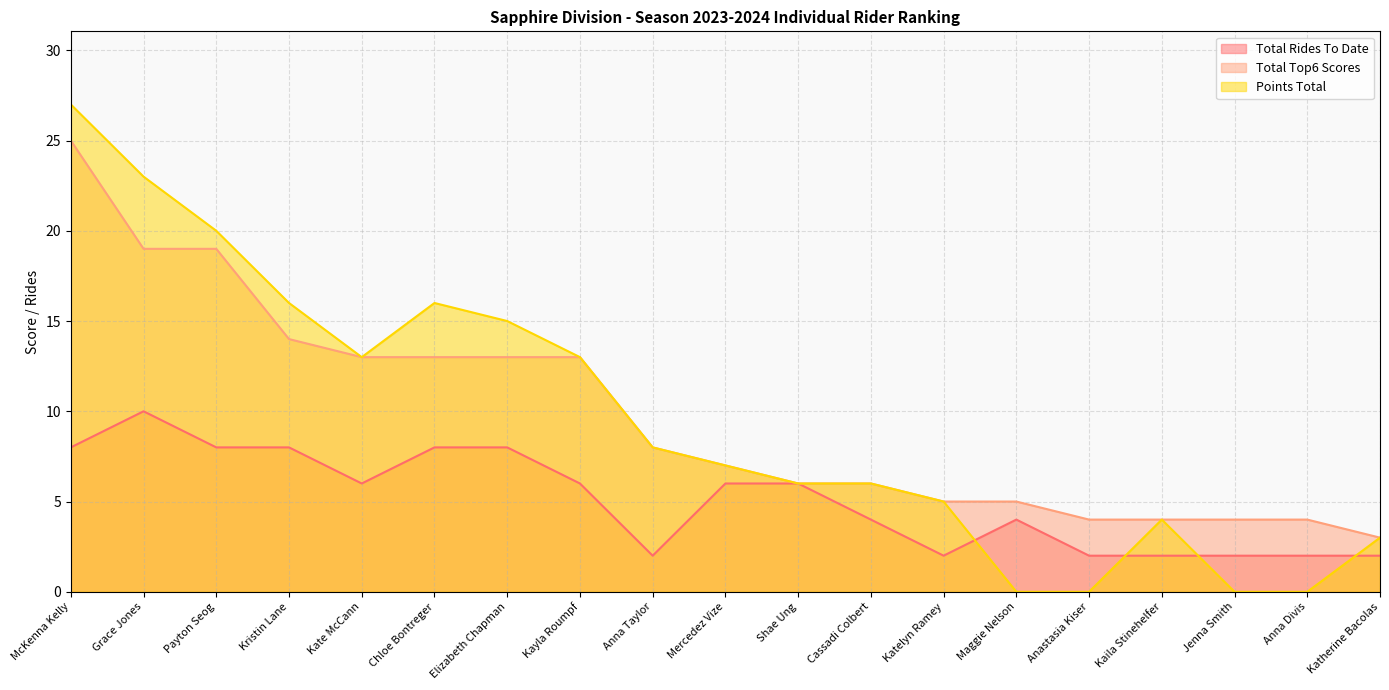

What is the difference between the highest and lowest values at Kate McCann?

7